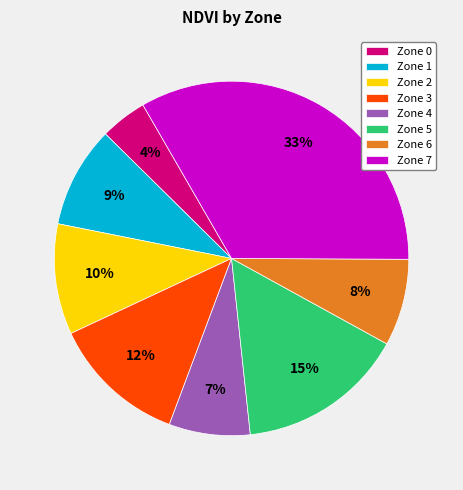

What percentage is the Zone 0 slice, to the nearest percent?

4%